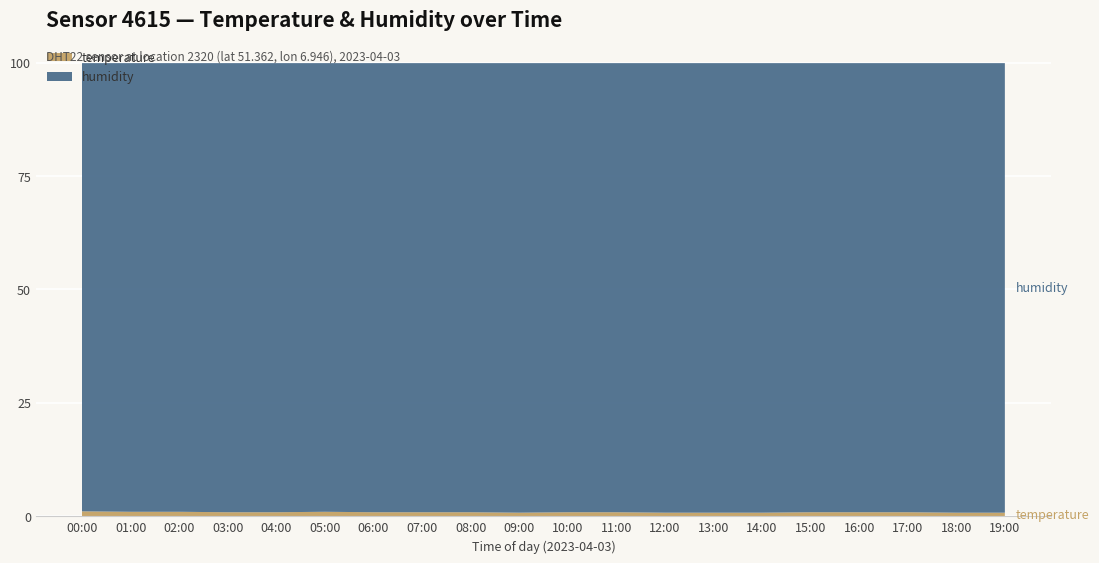

Reading left to right, transcribe all the data shown in this chart.

temperature: 00:00=1.1	01:00=1.0	02:00=1.0	03:00=0.9	04:00=0.9	05:00=1.0	06:00=0.9	07:00=0.9	08:00=0.9	09:00=0.8	10:00=0.9	11:00=0.9	12:00=0.8	13:00=0.8	14:00=0.8	15:00=0.9	16:00=0.9	17:00=0.9	18:00=0.8	19:00=0.8
humidity: 00:00=99.9	01:00=99.9	02:00=99.9	03:00=99.9	04:00=99.9	05:00=99.9	06:00=99.9	07:00=99.9	08:00=99.9	09:00=99.9	10:00=99.9	11:00=99.9	12:00=99.9	13:00=99.9	14:00=99.9	15:00=99.9	16:00=99.9	17:00=99.9	18:00=99.9	19:00=99.9